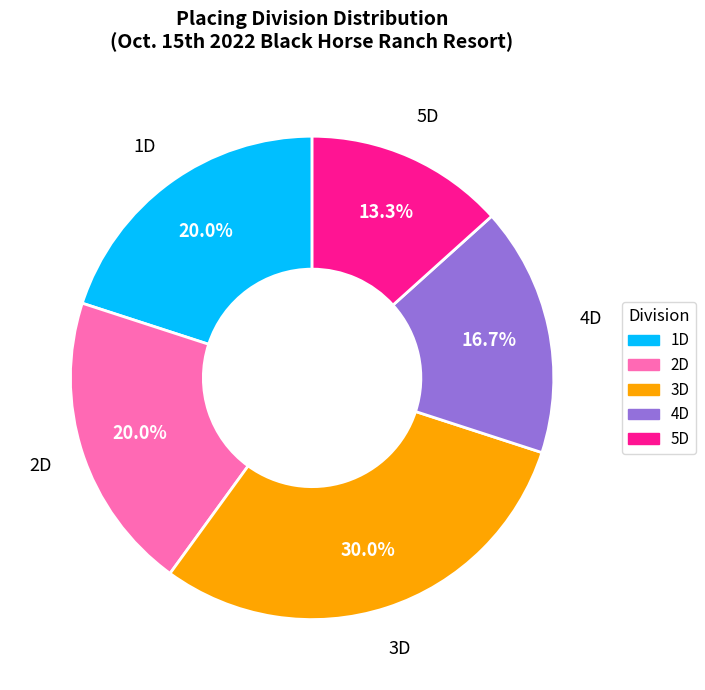

To the nearest percent, what is the difference between the 4D and 1D slice percentages?

3%